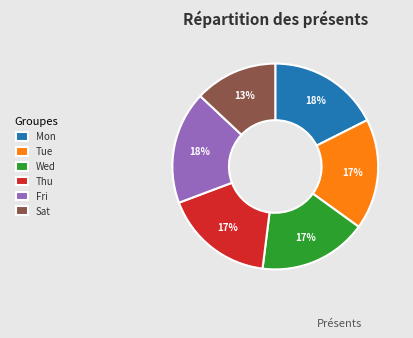

How many slices are in this pie chart?

6